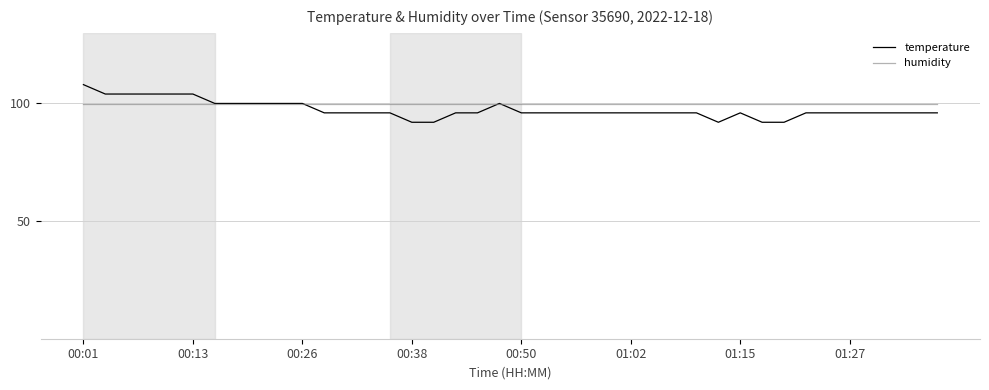

After their last crossing, which series has the higher values: temperature or humidity?

humidity